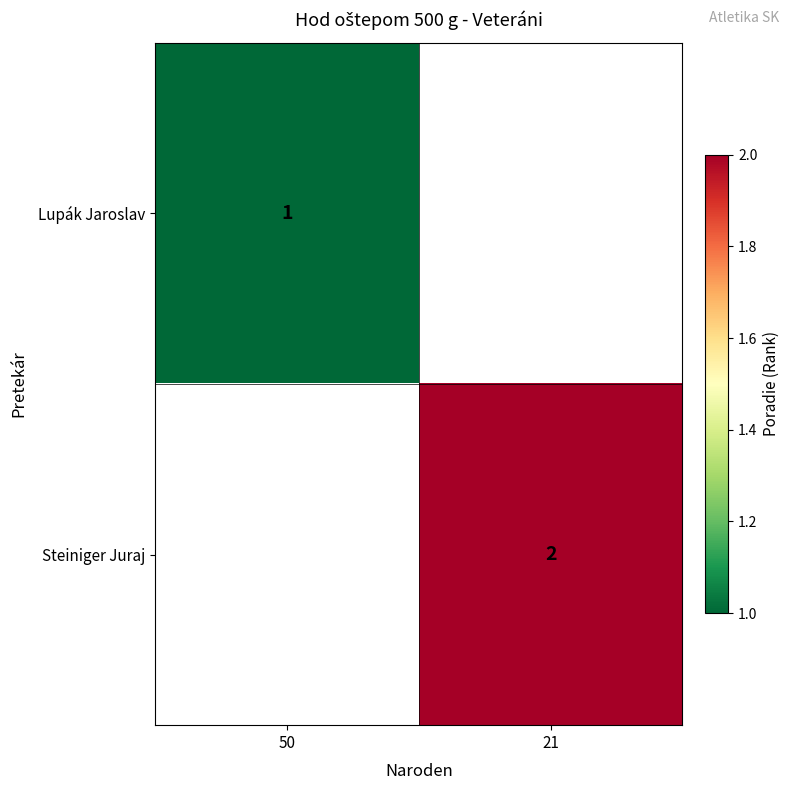

The Steiniger Juraj series shows 4 at 21. True or false?

False